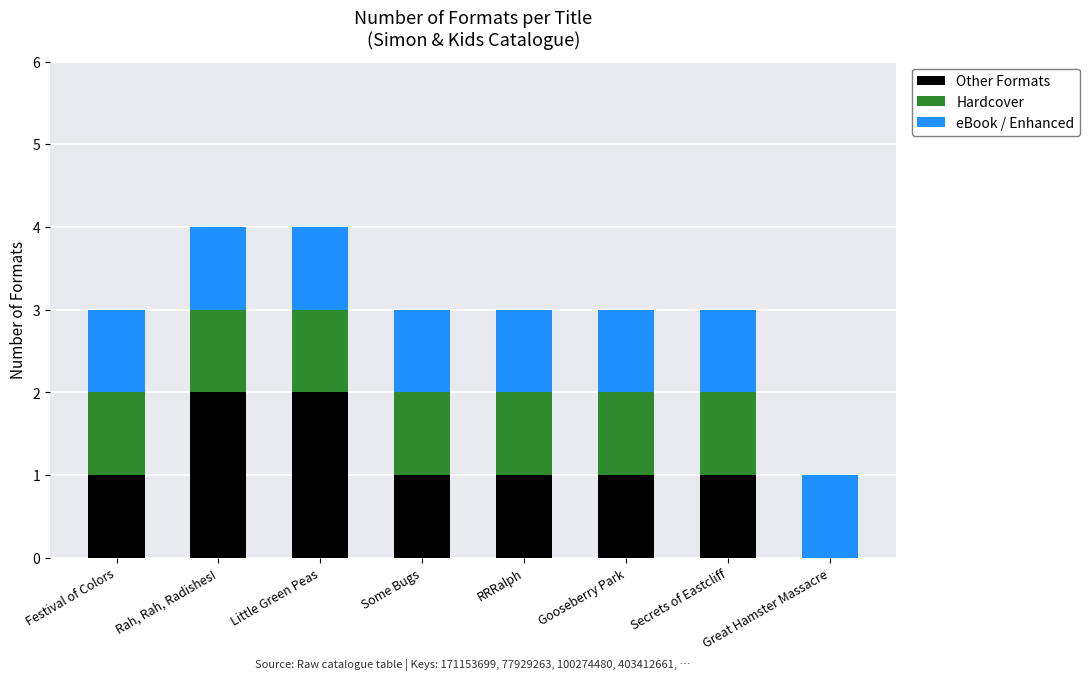

True or false: Other Formats has a value of 1 at Festival of Colors.

True